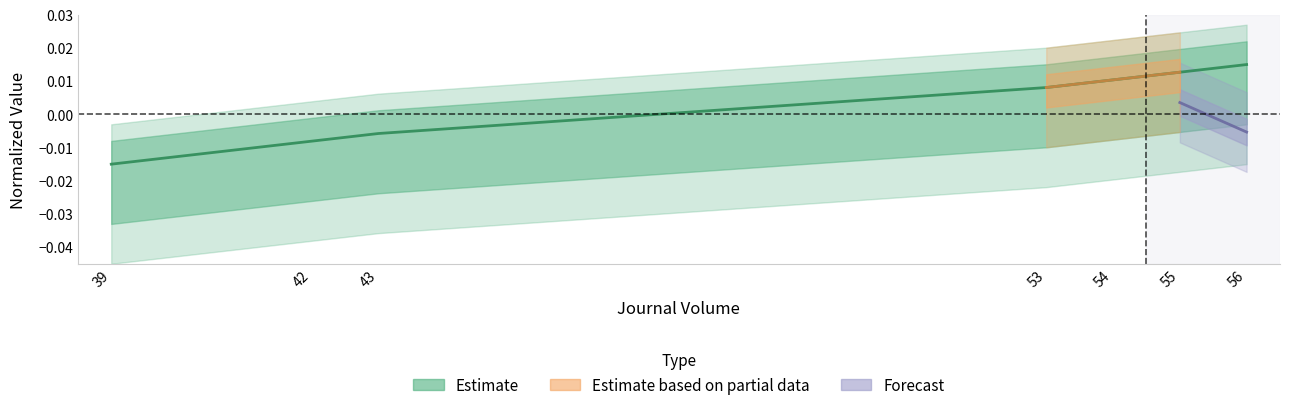

Is it true that the value at 54 is 0.0?

False